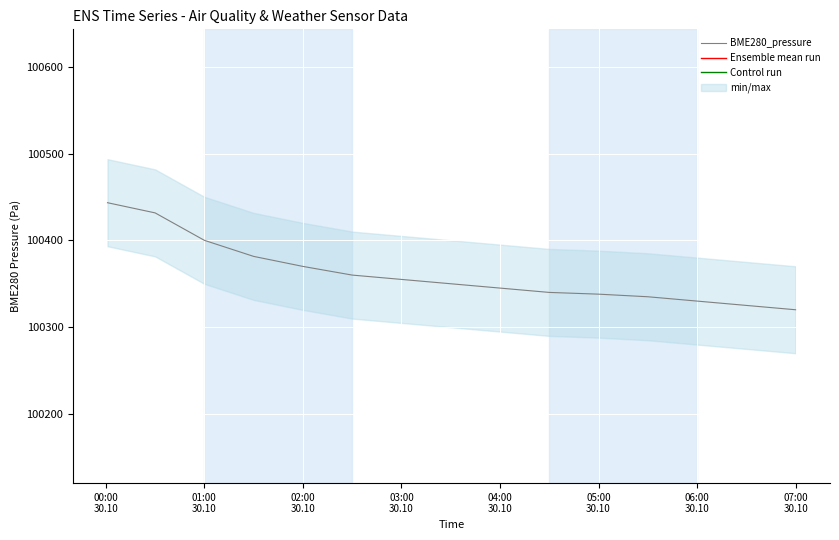

What is the minimum value for BME280_pressure?

100320.0